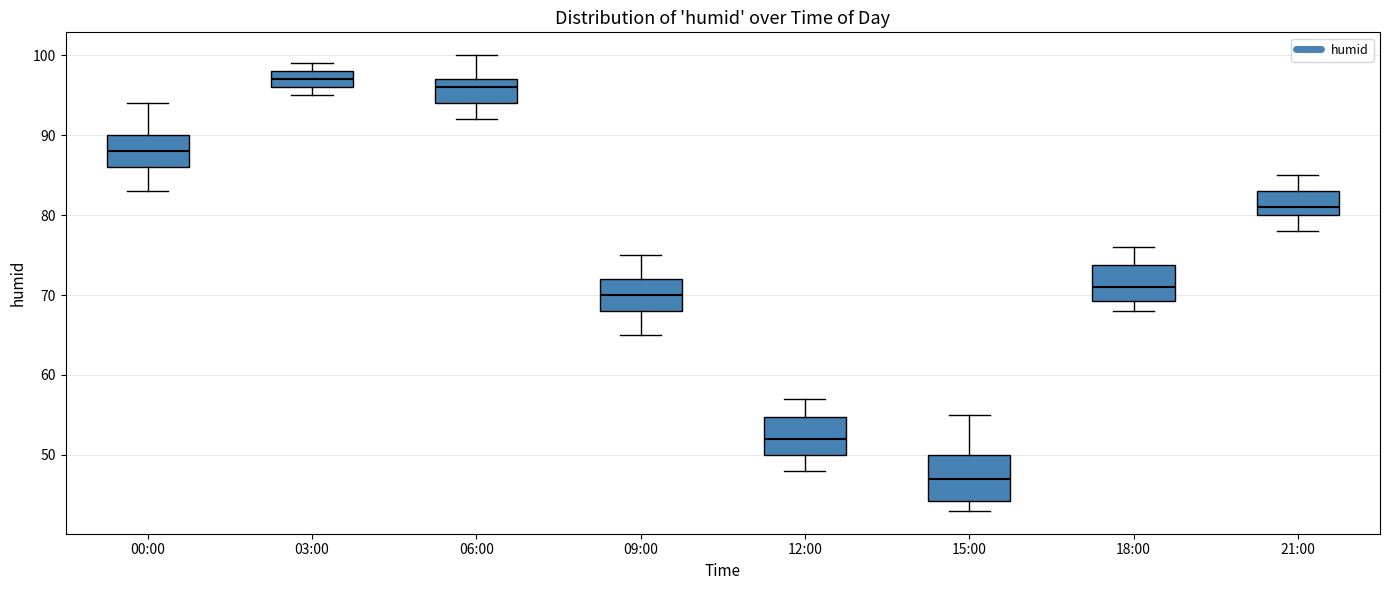

Reading left to right, read every box against the y-axis: the position of its median line, the range the box covers, and the ends of its whiskers. The values are not printed on the chart, so give them approximately, as read against the axis.

00:00: median 88, box 86 to 90, whiskers 83 to 94
03:00: median 97, box 96 to 98, whiskers 95 to 99
06:00: median 96, box 94 to 97, whiskers 92 to 100
09:00: median 70, box 68 to 72, whiskers 65 to 75
12:00: median 52, box 50 to 55, whiskers 48 to 57
15:00: median 47, box 44 to 50, whiskers 43 to 55
18:00: median 71, box 69 to 74, whiskers 68 to 76
21:00: median 81, box 80 to 83, whiskers 78 to 85